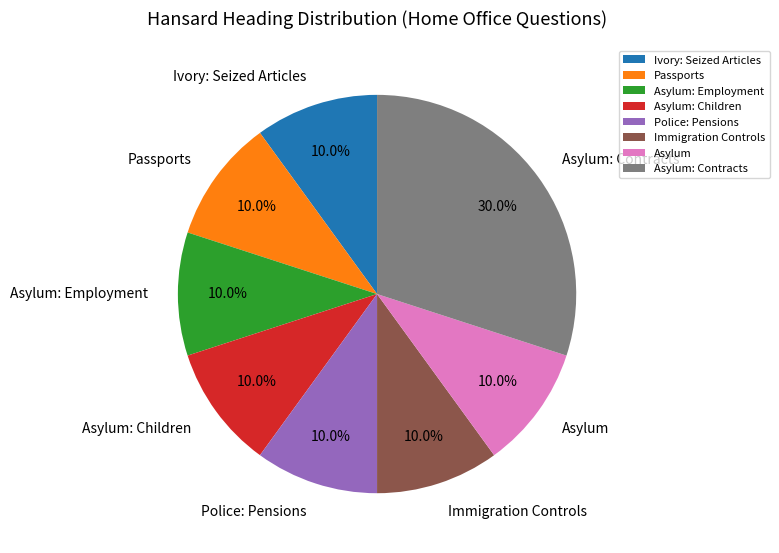

Is it true that Immigration Controls is 10% of the pie?

True